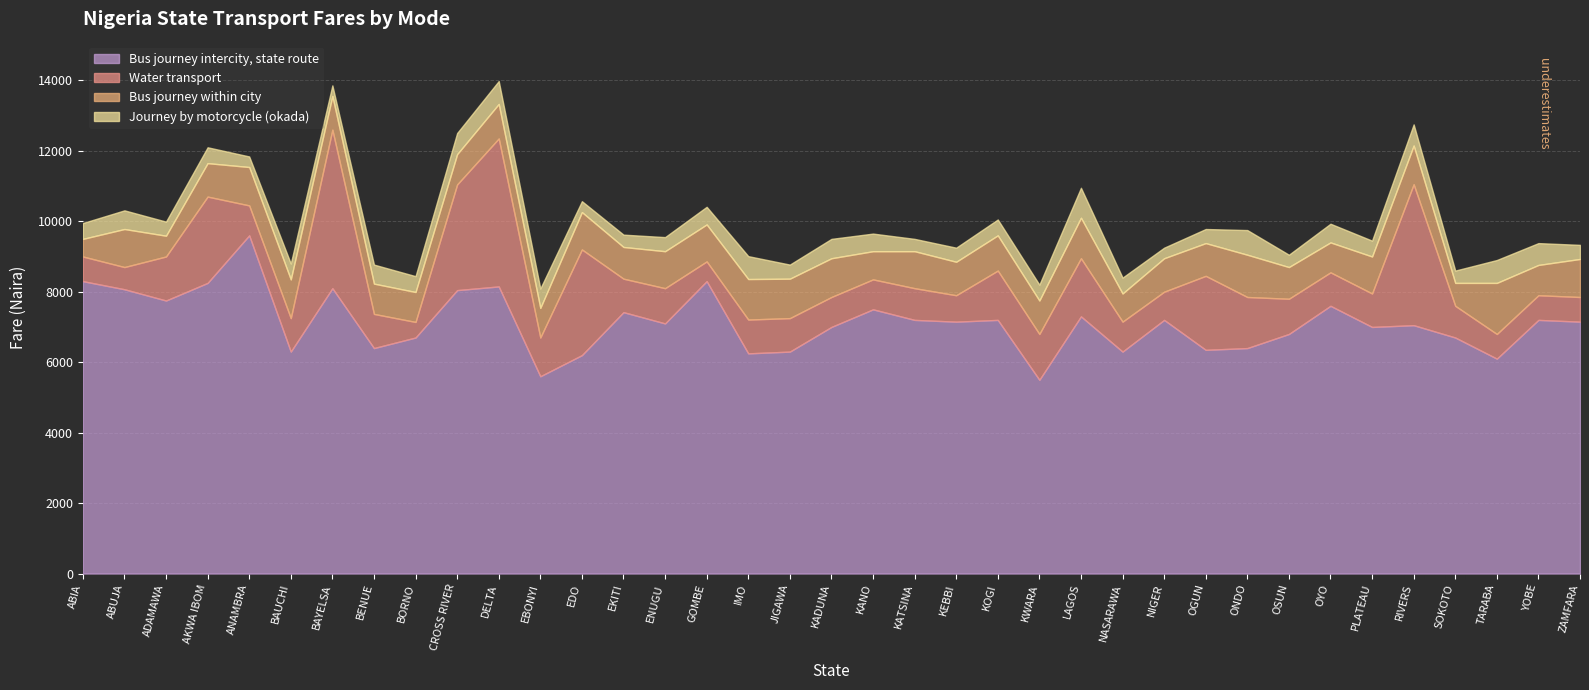

At which category does Bus journey intercity, state route reach its first local peak?

ANAMBRA